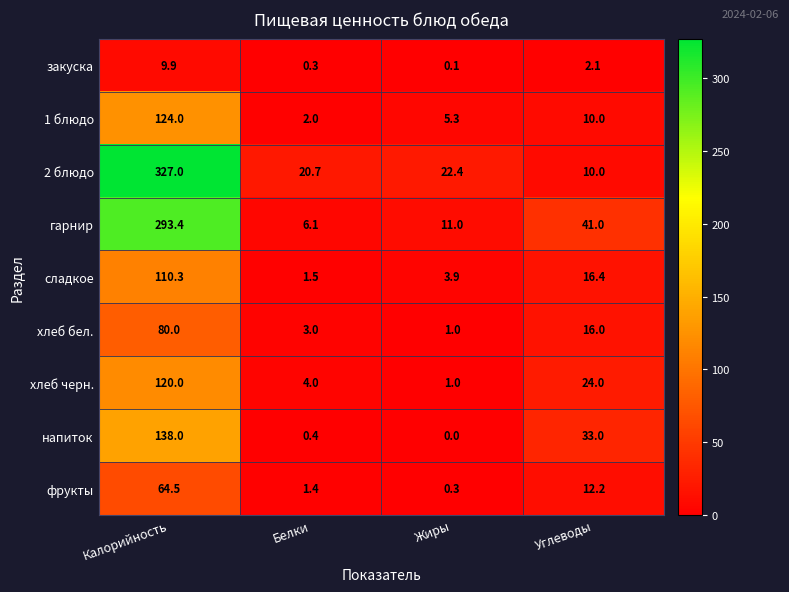

At which category does the chart reach its minimum across all series?

Жиры